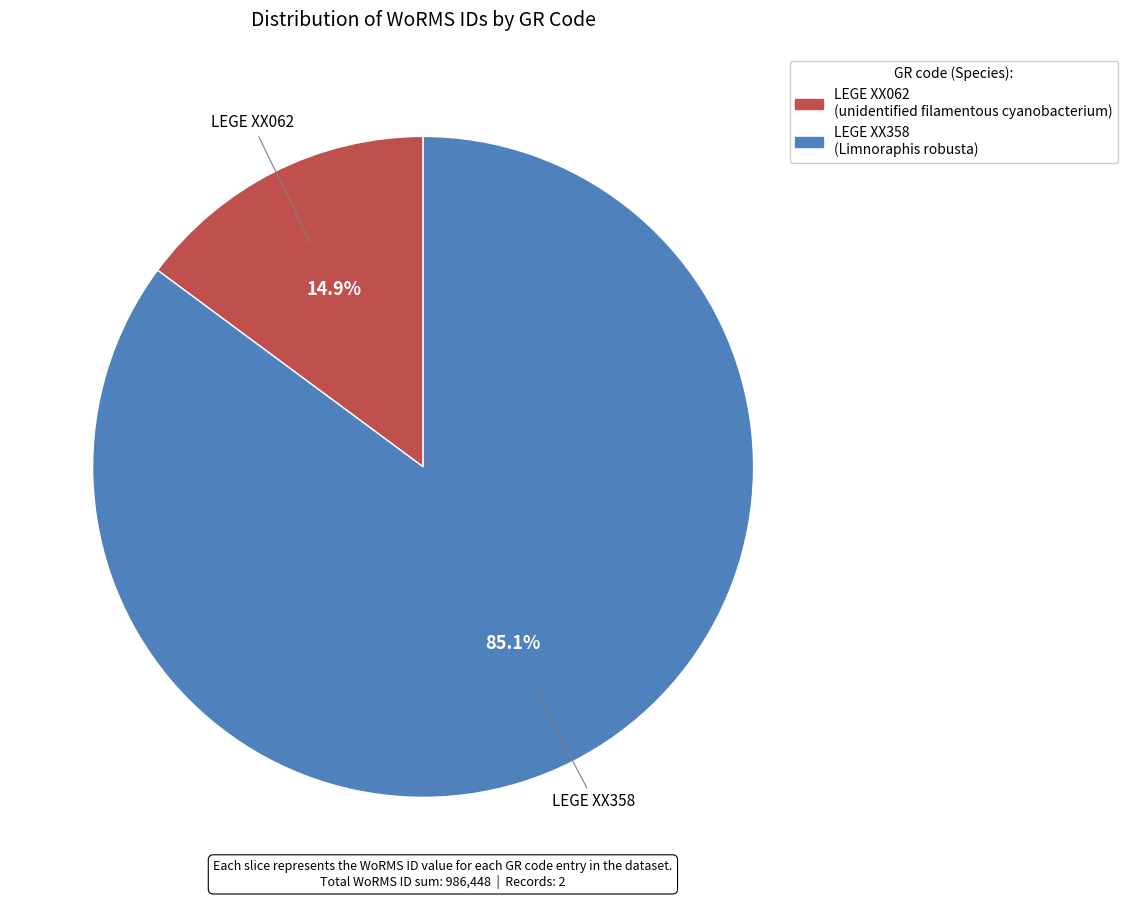

Which category has the biggest portion of the pie?

LEGE XX358